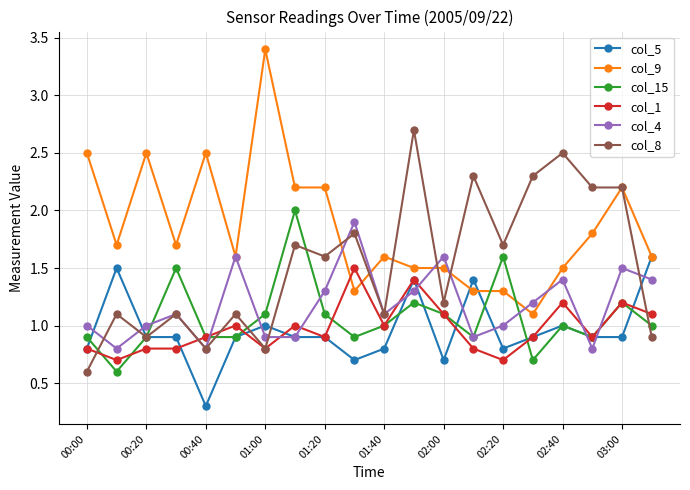

At how many categories does at least one series exceed 0?

20